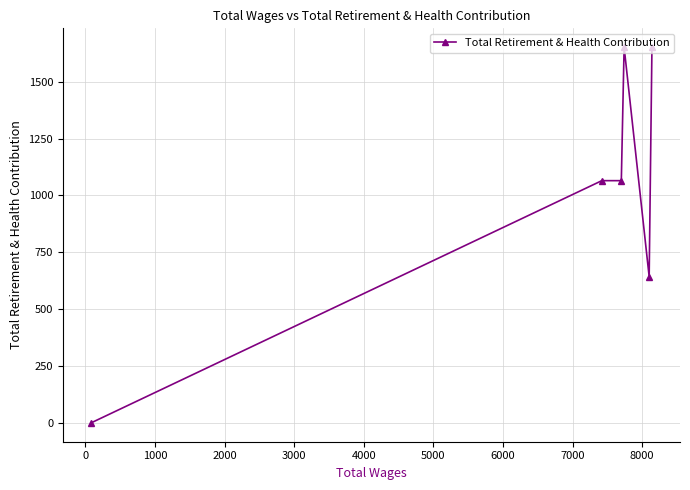

Count the number of data series in this chart.

1